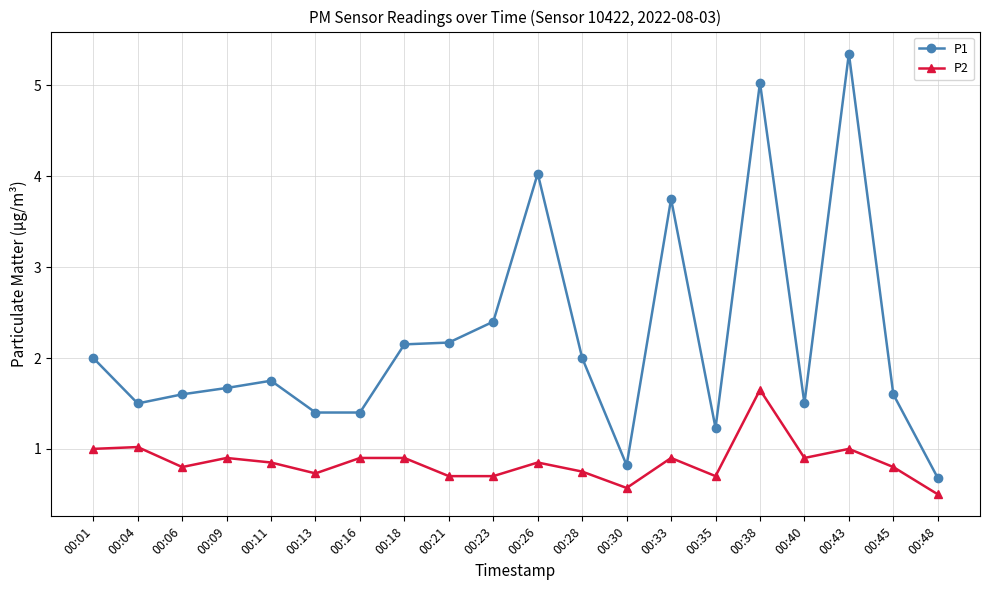

Which series has the largest range (max minus min)?

P1